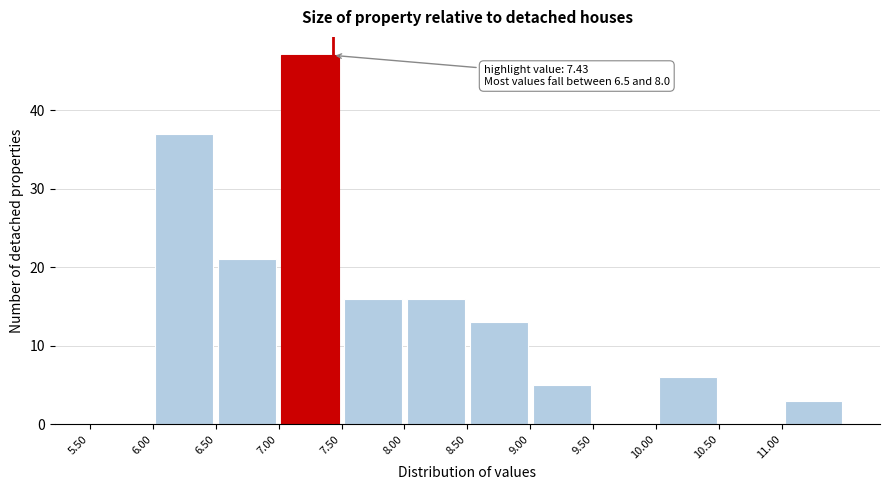

Which range on the x-axis has the tallest bar?

7.0 to 7.5